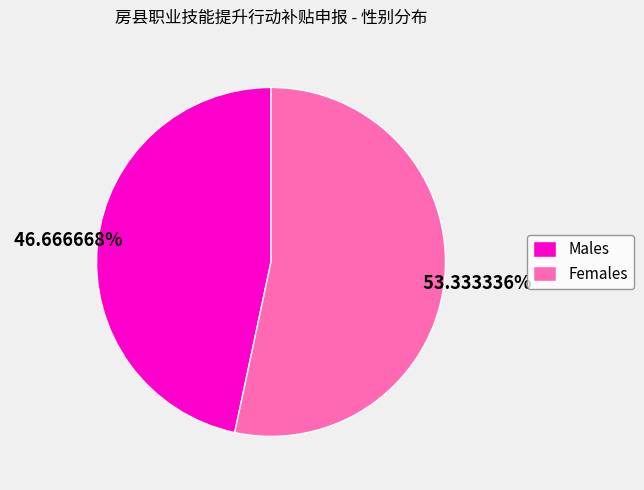

Is there any slice that represents more than half of the pie?

Yes